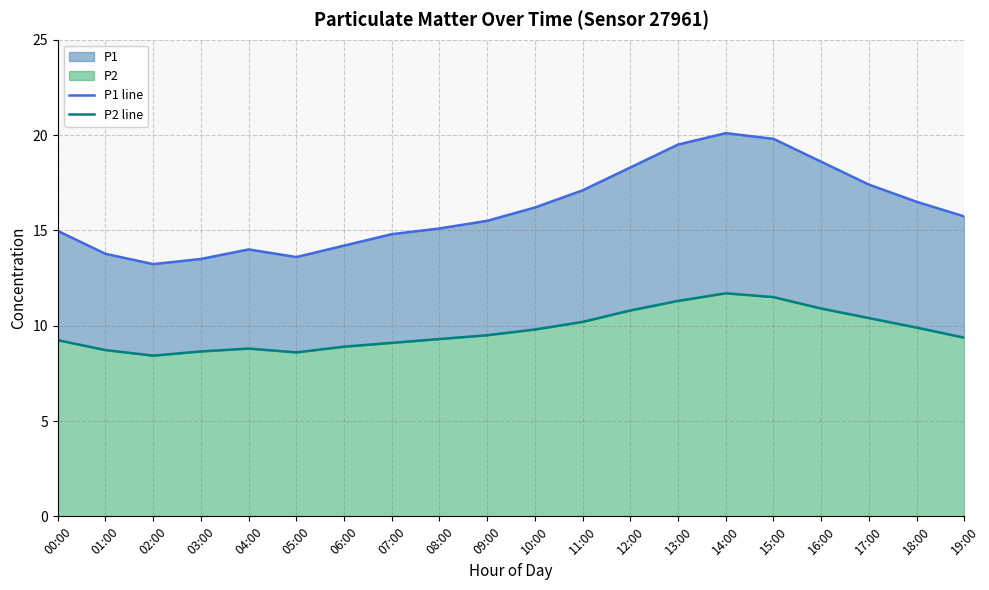

True or false: P1 line and P2 line cross at least once.

False